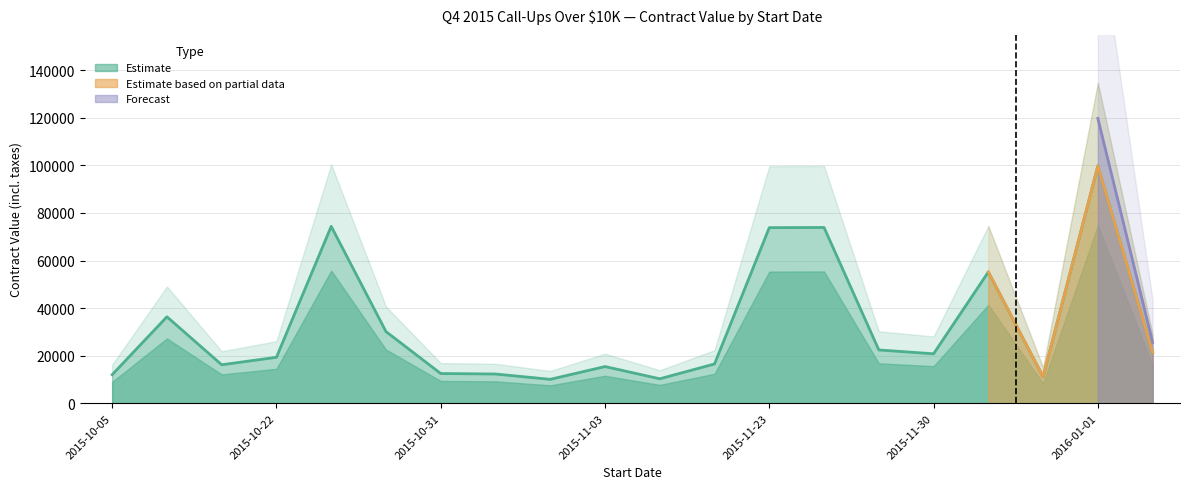

Is it true that the value at 2015-10-05 is 5135.6?

False